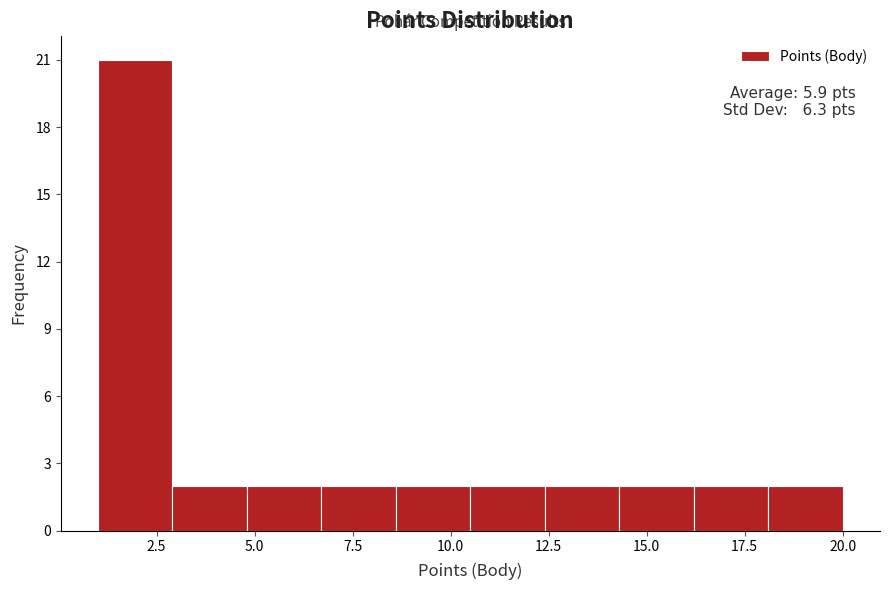

Around what value on the x-axis is the tallest bar? Give the approximate position of its centre, as read against the axis.

2.0